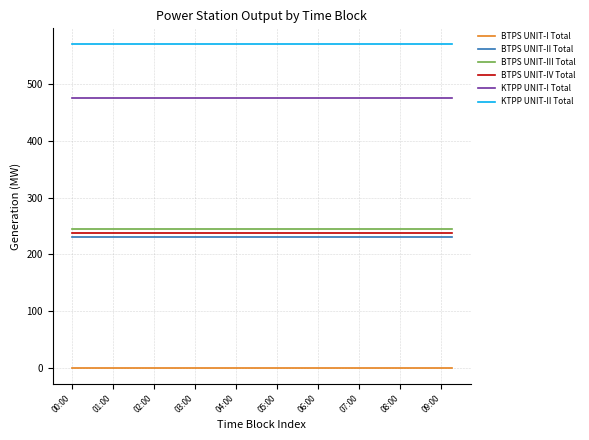

Count the number of categories in the chart.

38